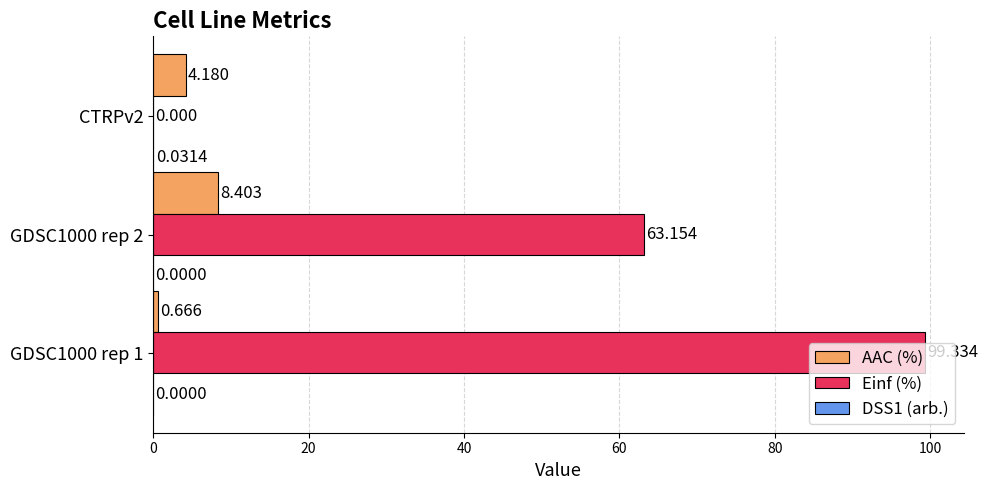

Which series changed the most between GDSC1000 rep 2 and CTRPv2?

Einf (%)